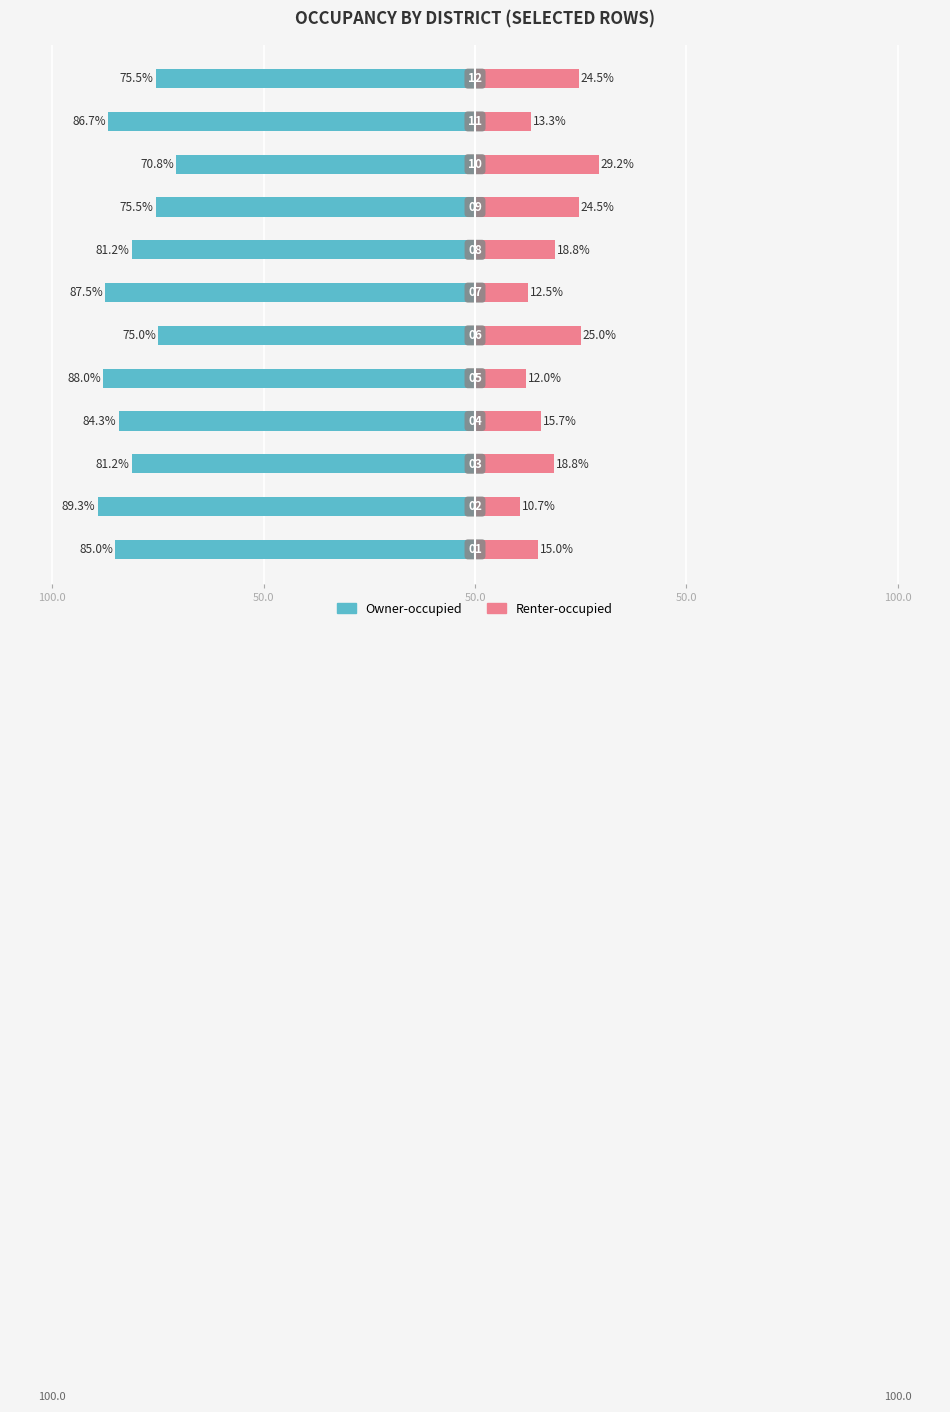

Reading right to left, extract all data points from this chart.

Owner-occupied: -75.5	-86.7	-70.8	-75.5	-81.2	-87.5	-75.0	-88.0	-84.3	-81.2	-89.3	-85.0
Renter-occupied: 24.5	13.3	29.2	24.5	18.8	12.5	25.0	12.0	15.7	18.8	10.7	15.0